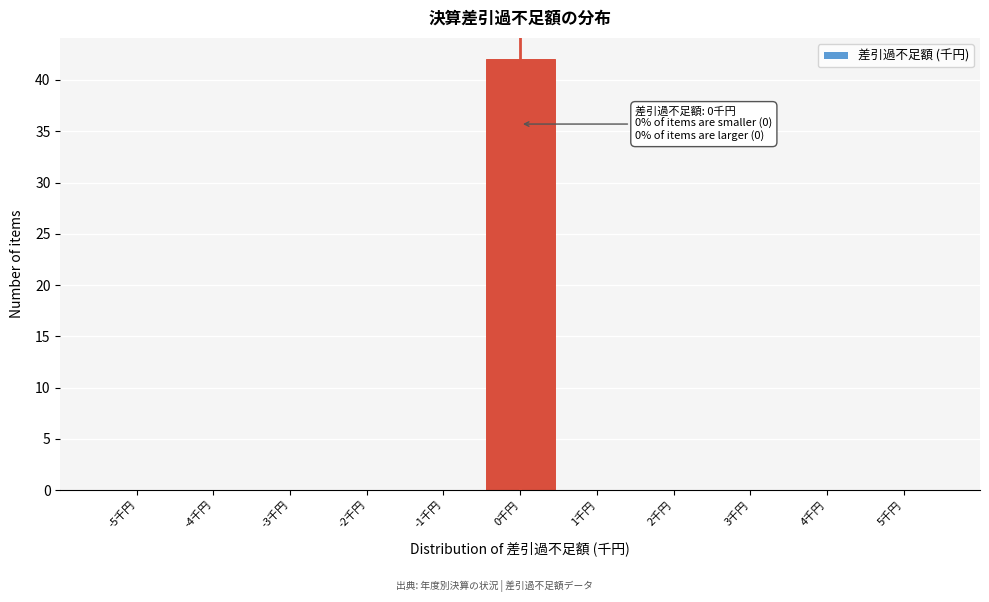

Over which range of the x-axis is the bar tallest?

-0.5 to 0.5